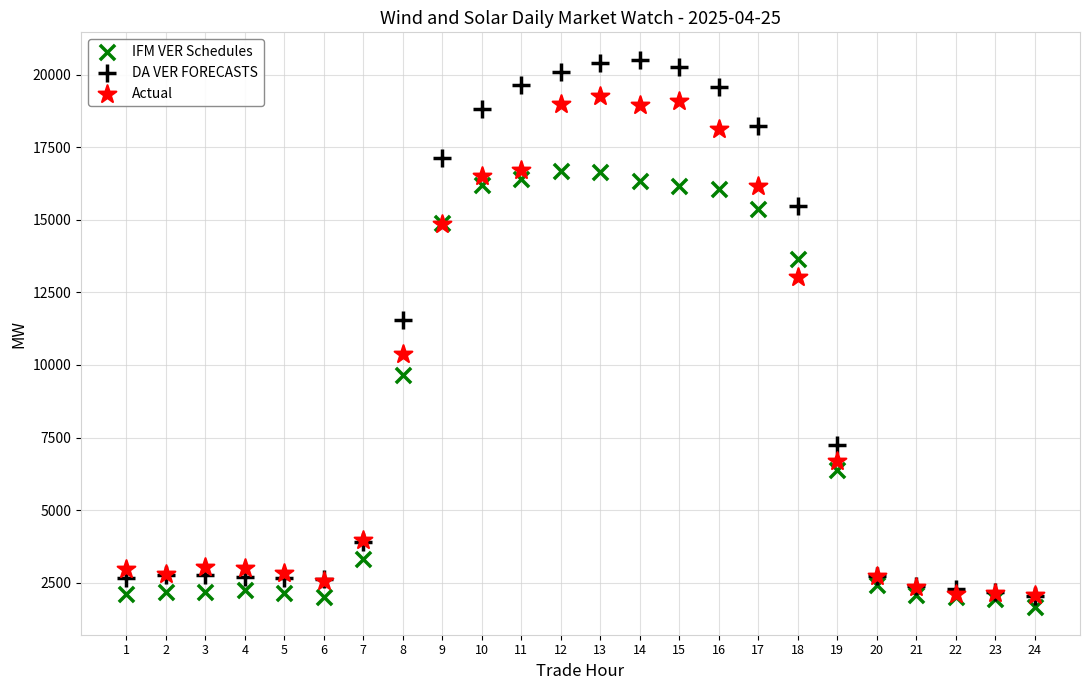

In the IFM VER Schedules series, what Y value is closest to 9163?

9651.3